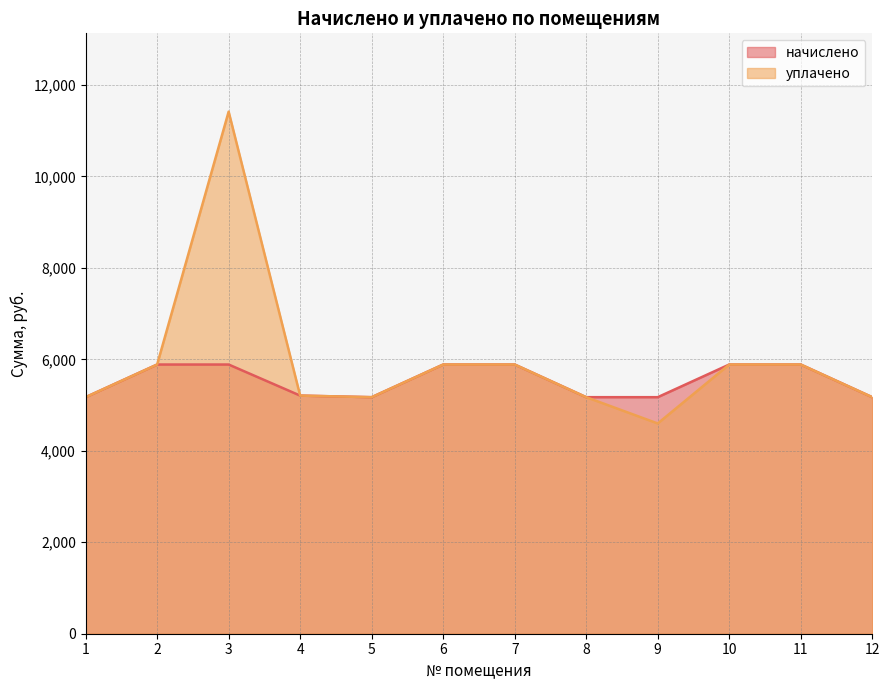

True or false: начислено has a value of 1145.0 at 1.

False